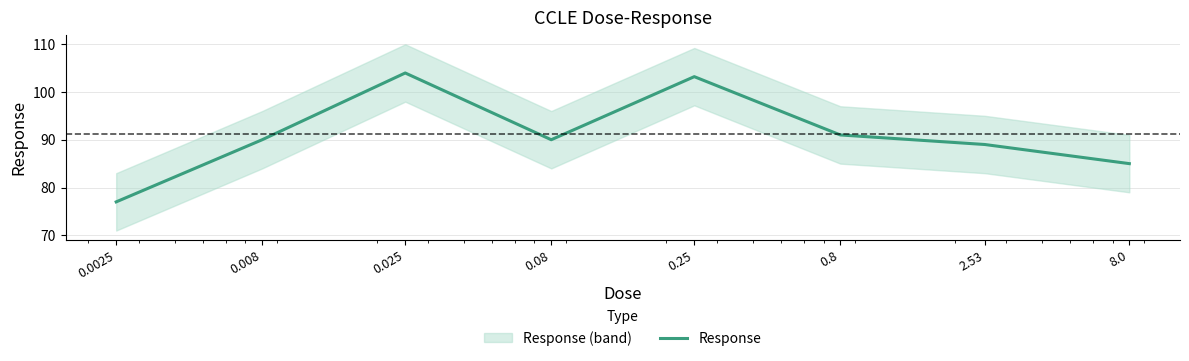

Is it true that the value at 0.25 is 20.8?

False